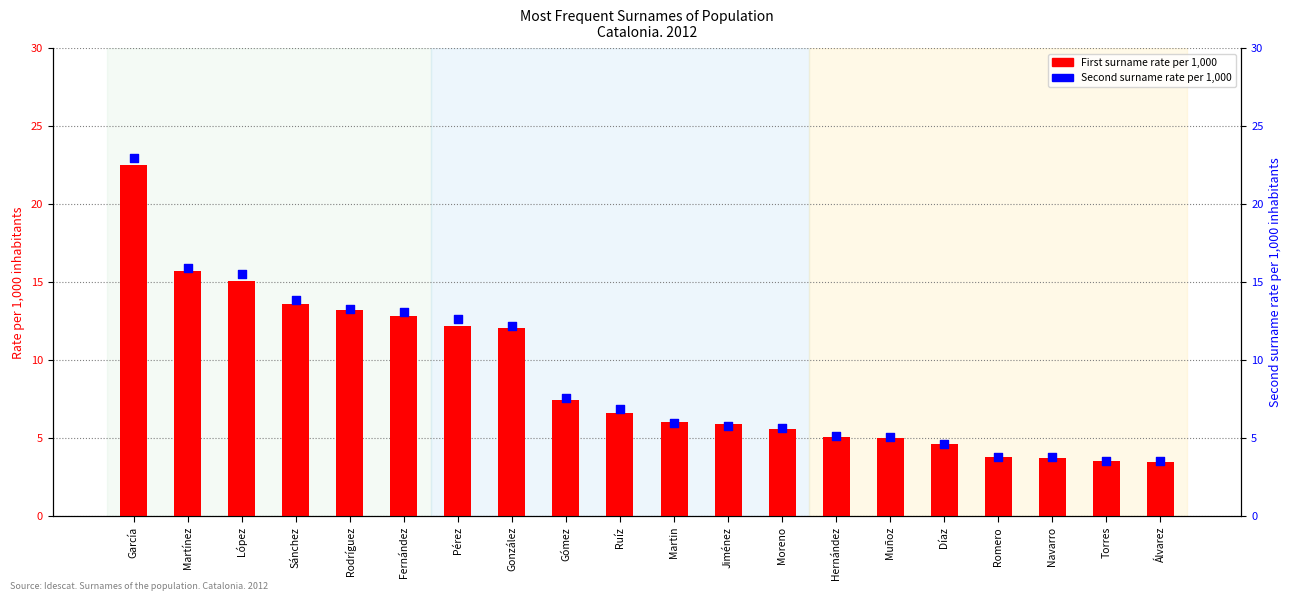

Which series has the largest Y range (max minus min)?

Second surname rate per 1,000